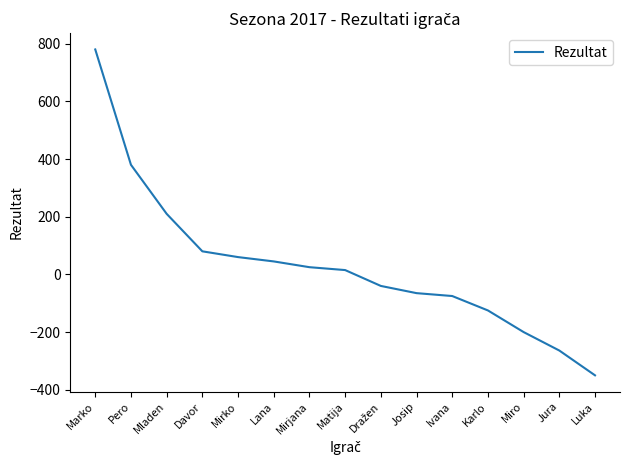

What is the change in value from Lana to Luka?

-395